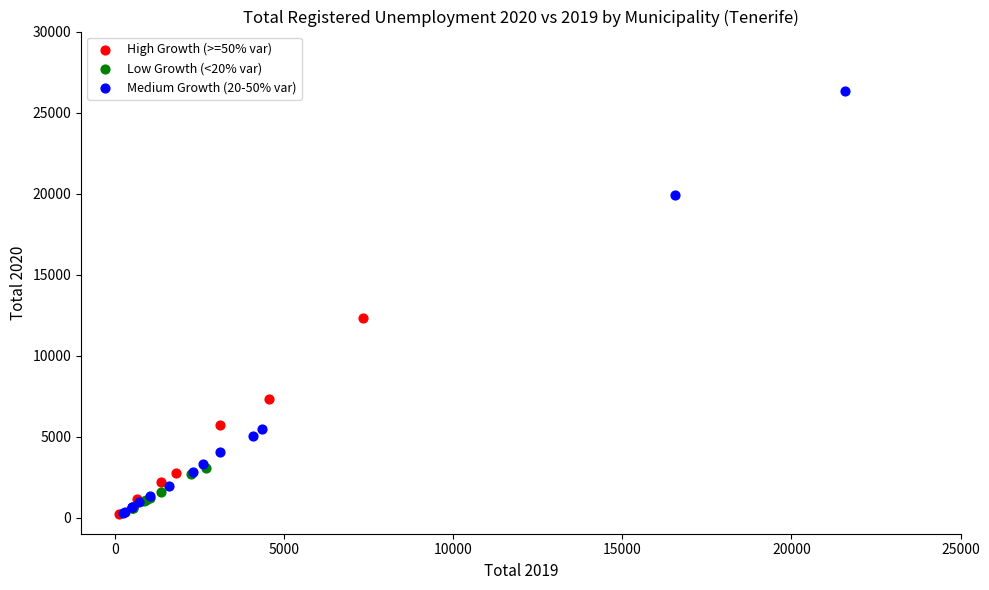

Which series reaches the maximum Y coordinate?

Medium Growth (20-50% var)